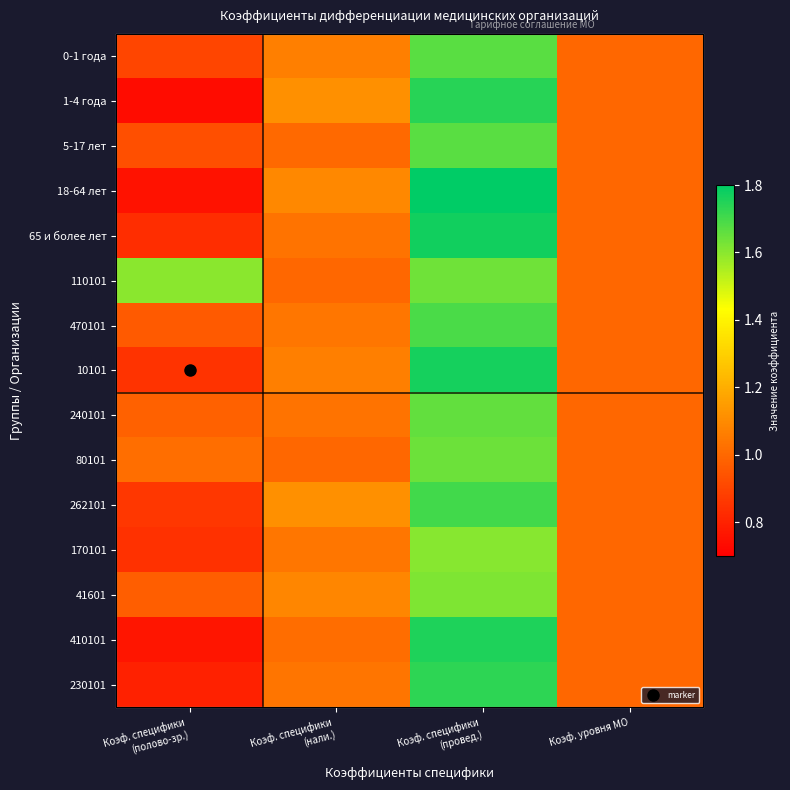

What is the sum of the 80101 values at Коэф. специфики (провед.) and Коэф. специфики (полово-зр.)?

2.7